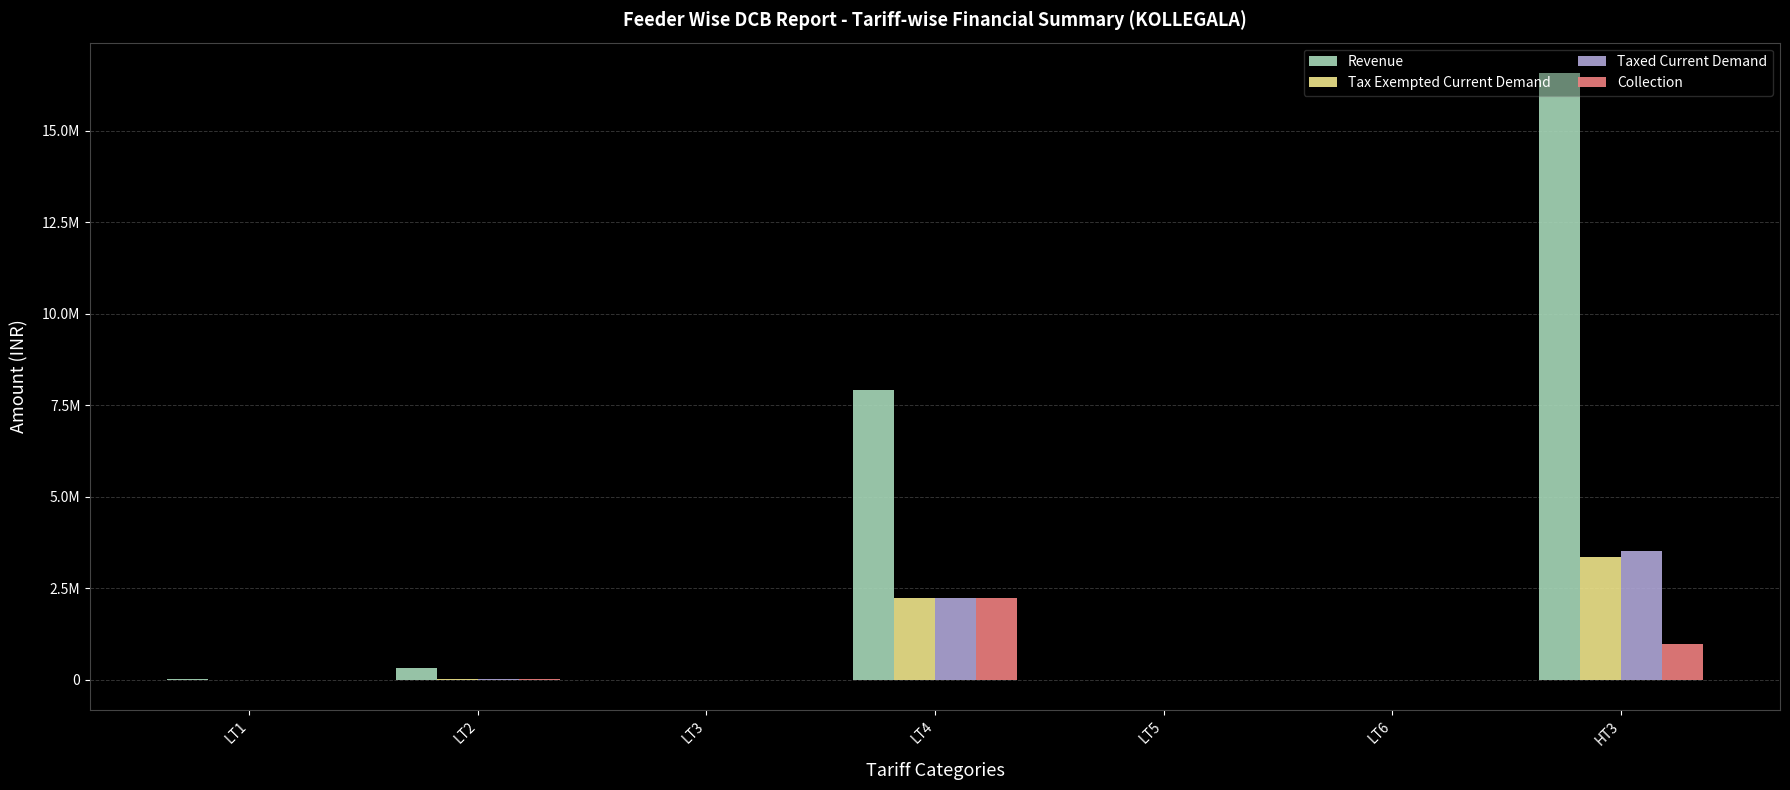

True or false: Taxed Current Demand has a value of 476.6 at LT1.

False